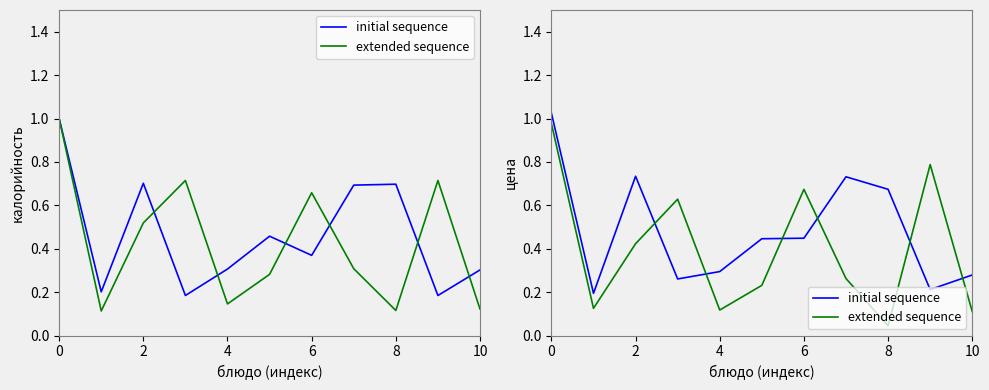

In initial sequence, how many points are lower than both neighbors (excluding endpoints)?

3